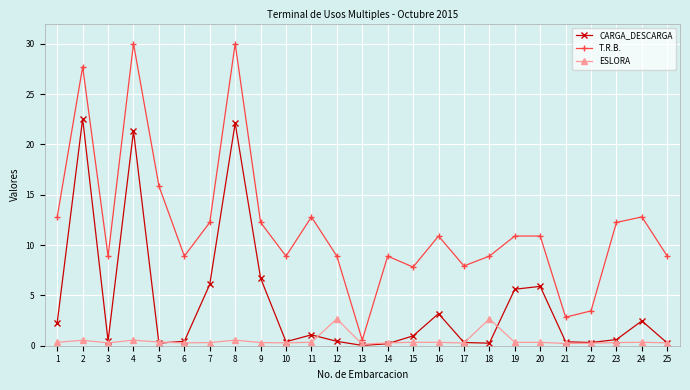

True or false: T.R.B. has more than 2 interior local peaks.

True